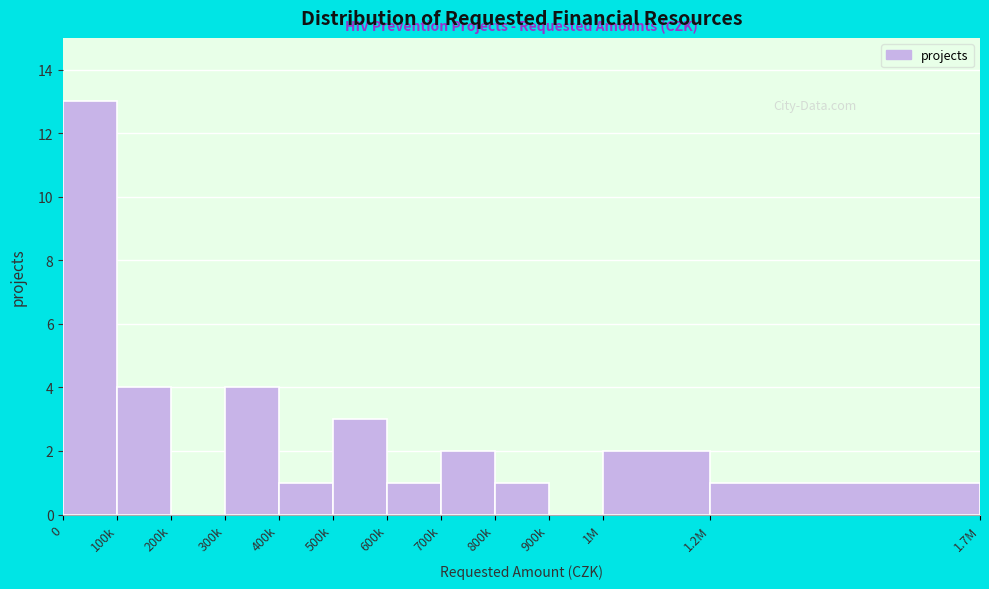

Reading left to right, extract all data points from this chart.

0=13	100k=4	200k=0	300k=4	400k=1	500k=3	600k=1	700k=2	800k=1	900k=0	1M=2	1.2M=1